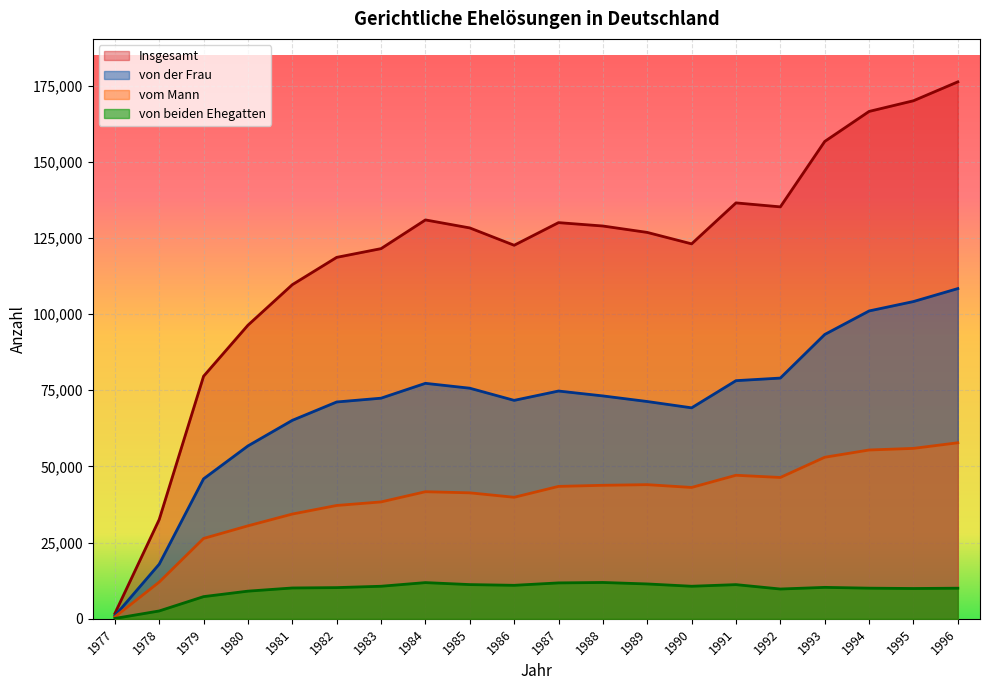

What is the sum of all von der Frau values?

1407283